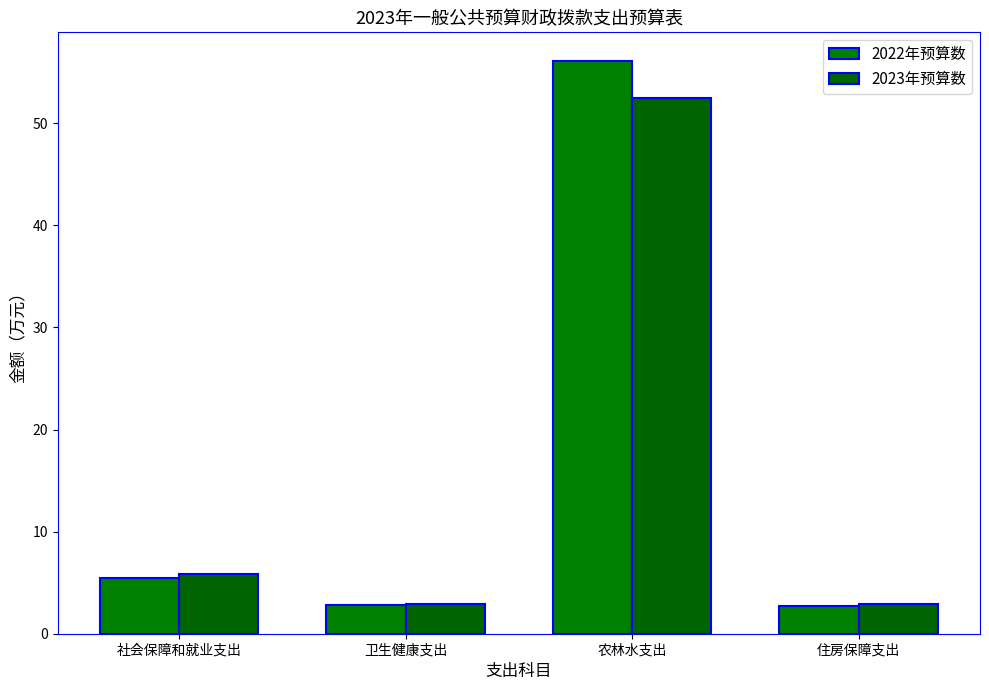

Reading right to left, what are all the values shown in this chart?

2022年预算数: 2.8	56.1	2.8	5.5
2023年预算数: 2.9	52.4	2.9	5.9